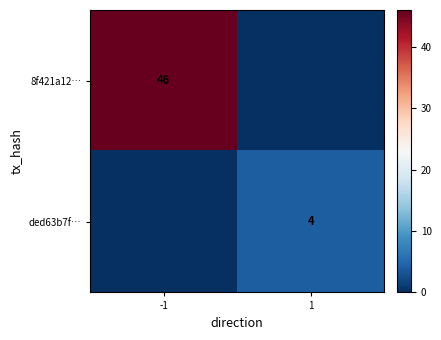

True or false: ded63b7f… has a value of 4 at 1.

True